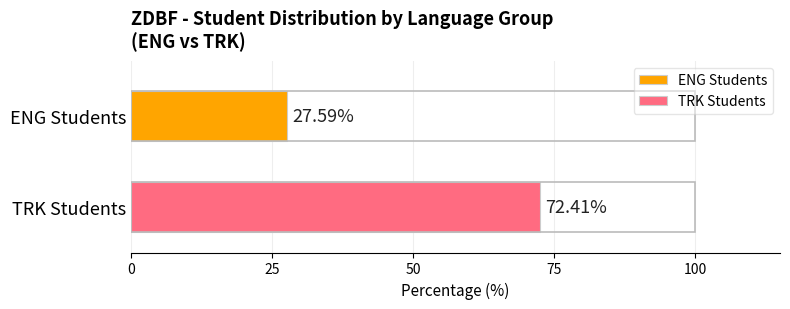

List the series in order of their peak value, lowest first.

ENG Students, TRK Students